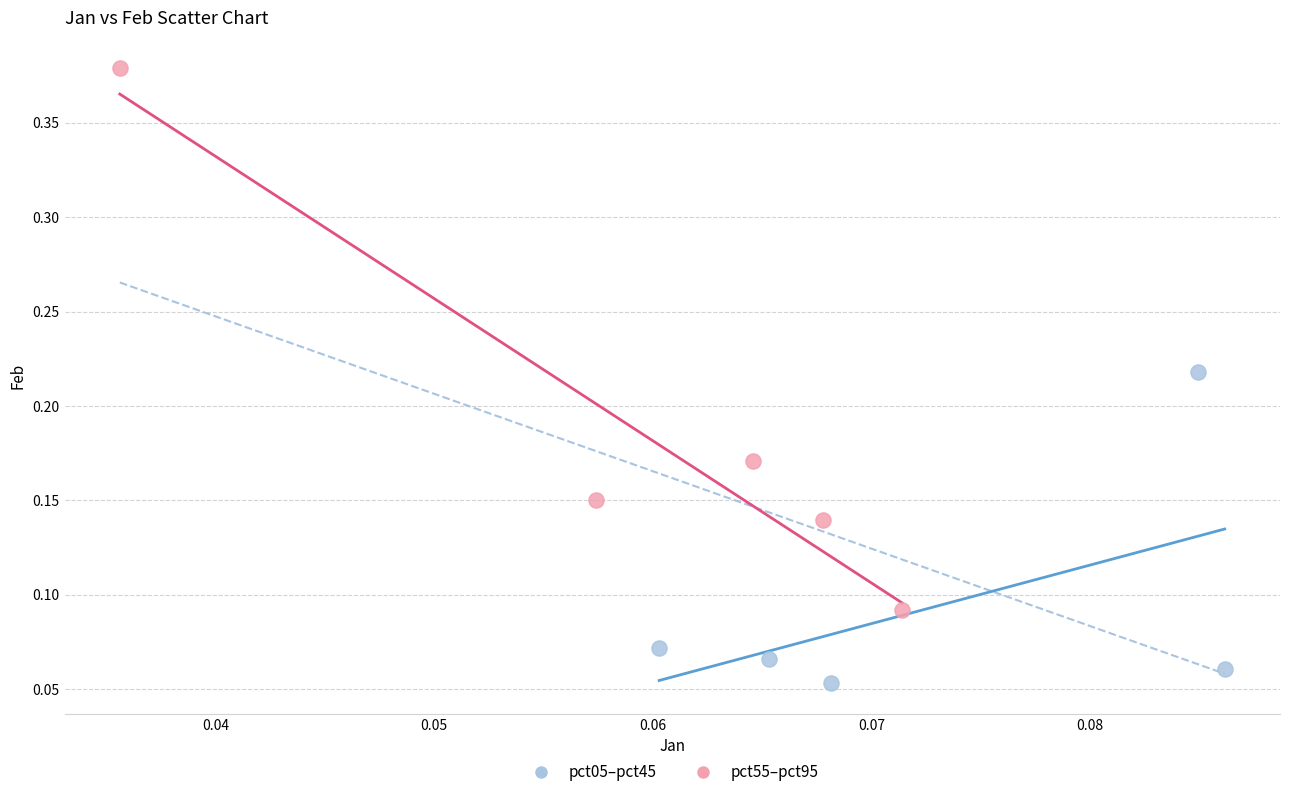

Which series has the largest Y range (max minus min)?

pct55–pct95